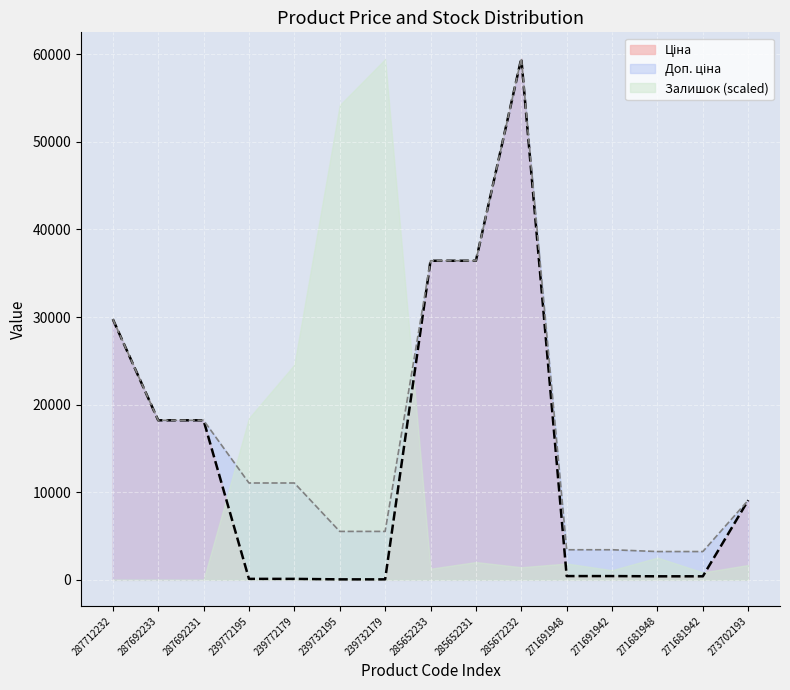

True or false: Доп. ціна and Ціна cross at least once.

False